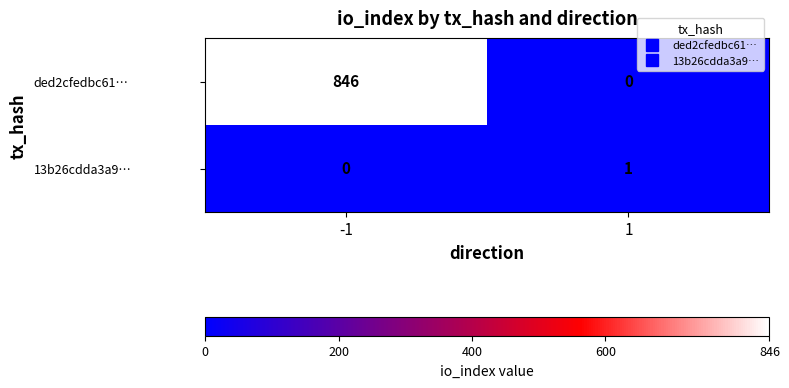

Is it true that ded2cfedbc61… equals 1355 at -1?

False